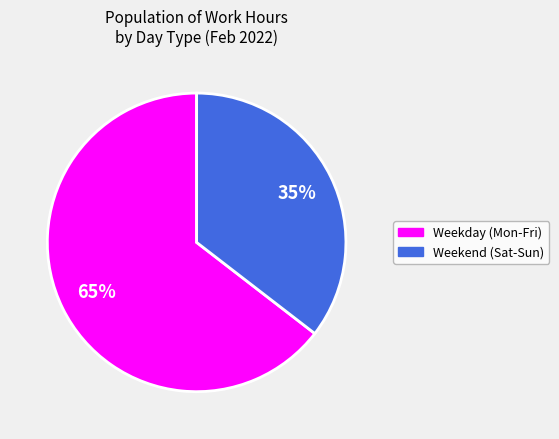

True or false: Weekday (Mon-Fri) accounts for 65% of the total.

True